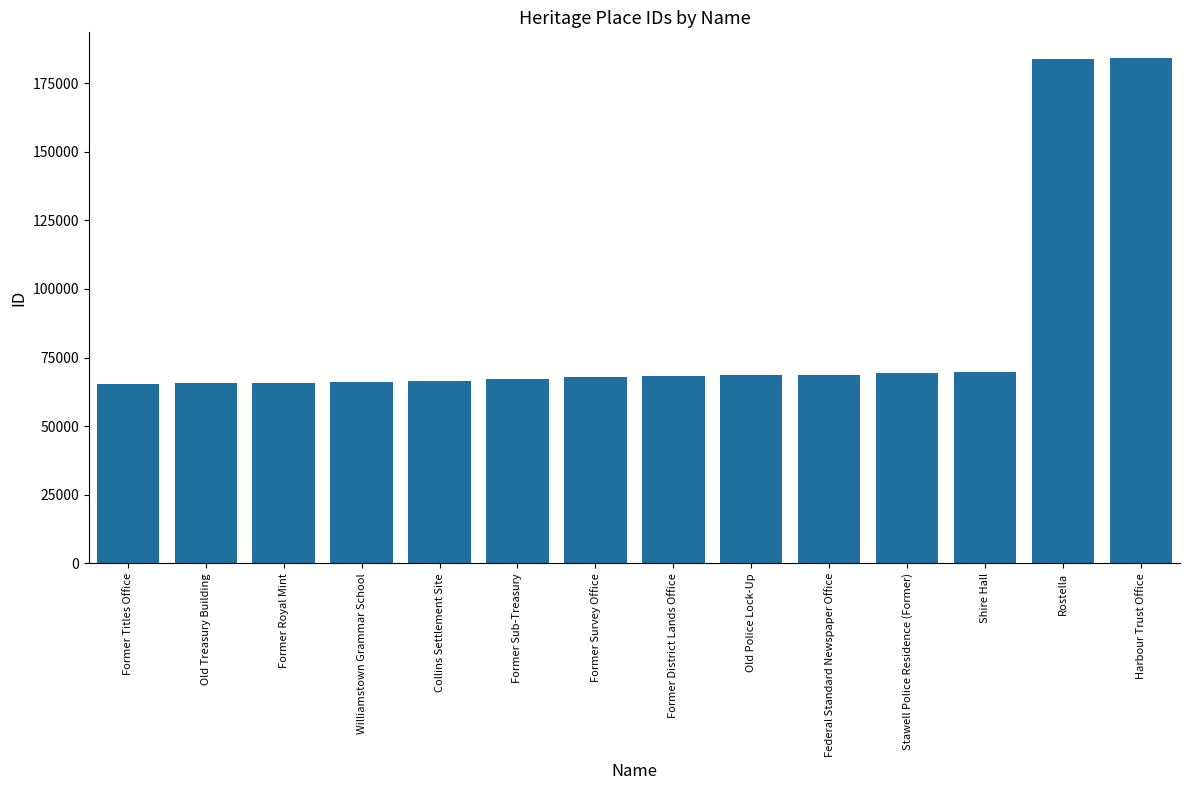

What is the sum of the values at Former Titles Office and Former Survey Office?

133274